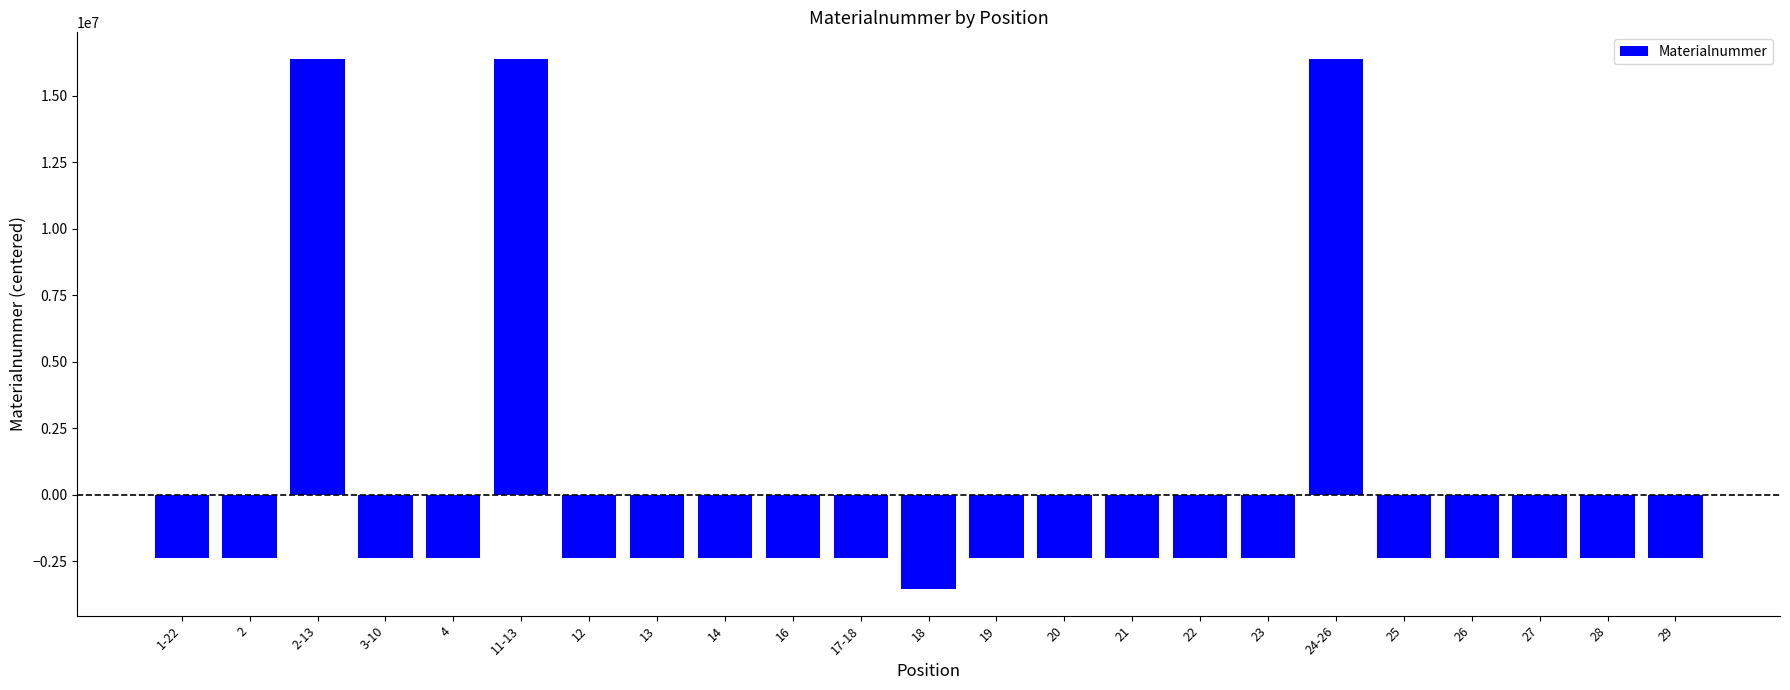

Is it true that the value at 11-13 is 27418789.8?

False